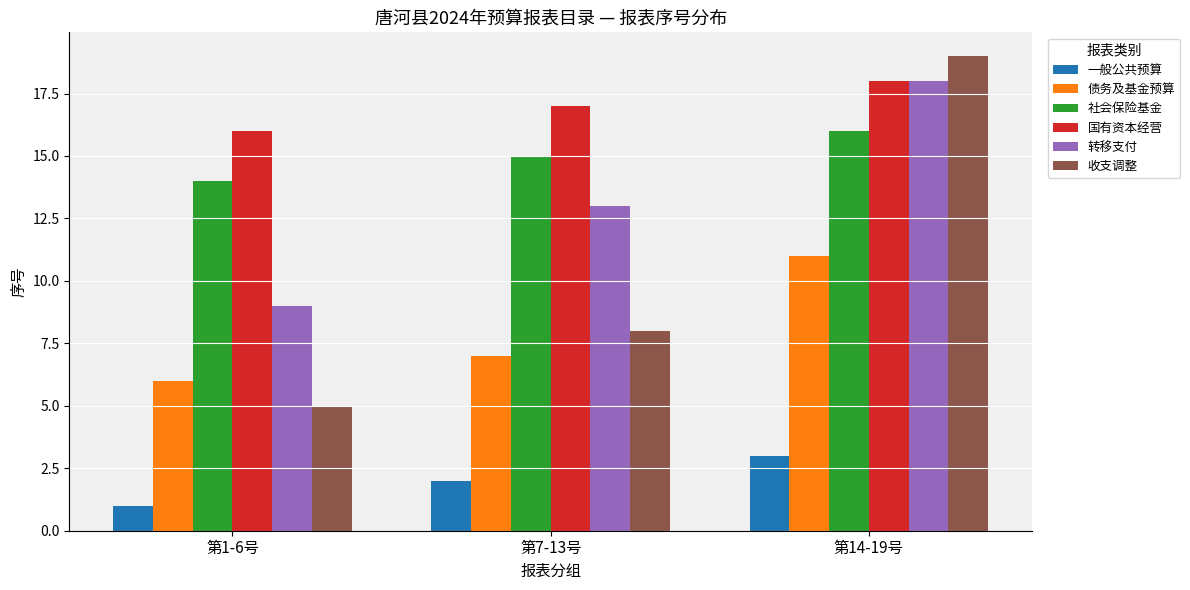

What is the value of the 收支调整 bar at the 3rd from the left?

19